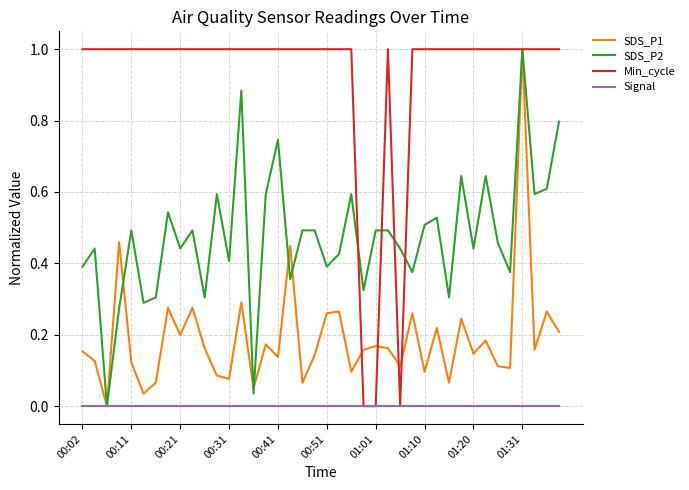

Which series has the largest total across all categories?

Min_cycle